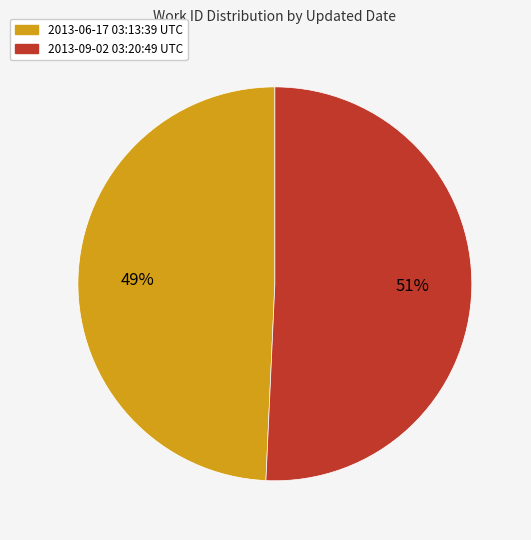

To the nearest percent, what percentage of the pie is 2013-09-02 03:20:49 UTC?

51%